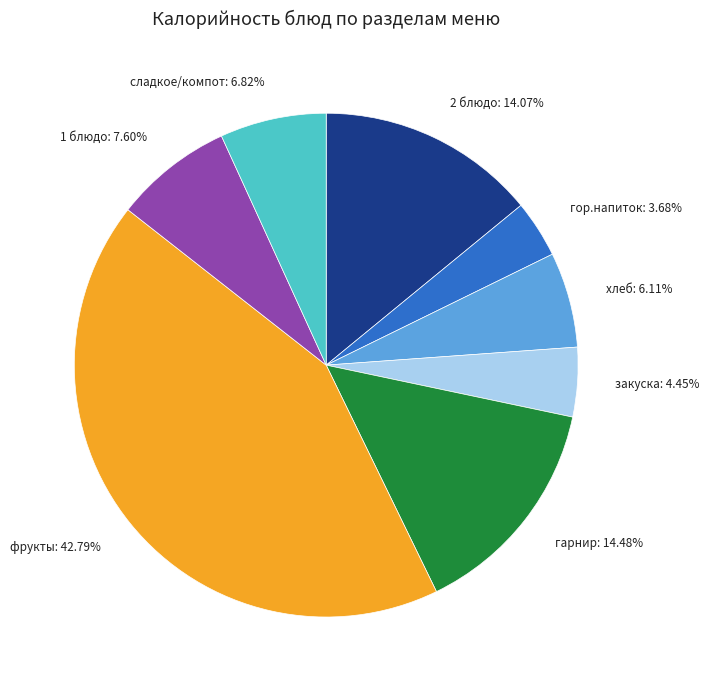

To the nearest percent, what portion does закуска represent?

4%